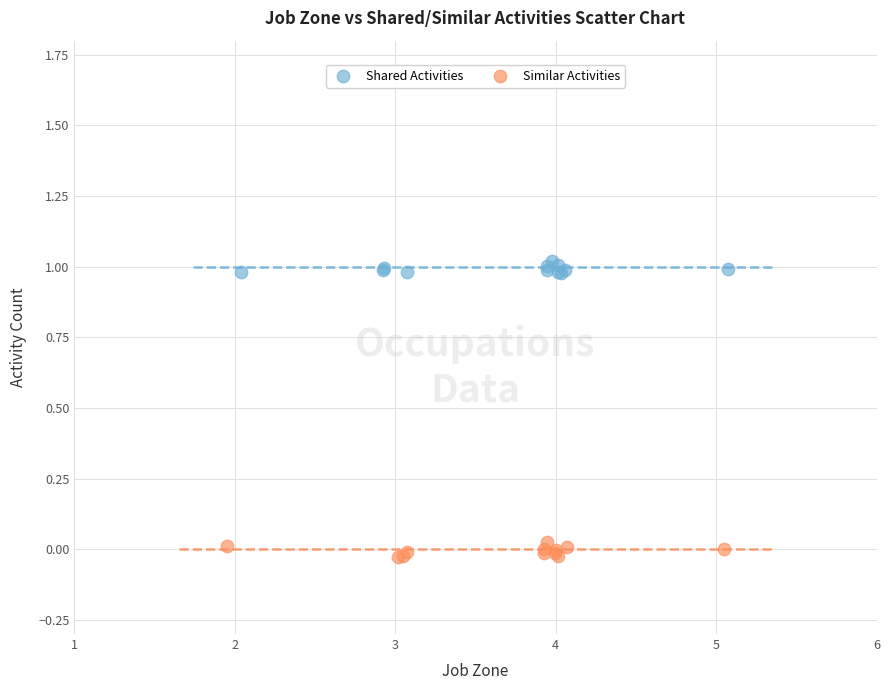

Which series reaches the minimum Y coordinate?

Similar Activities